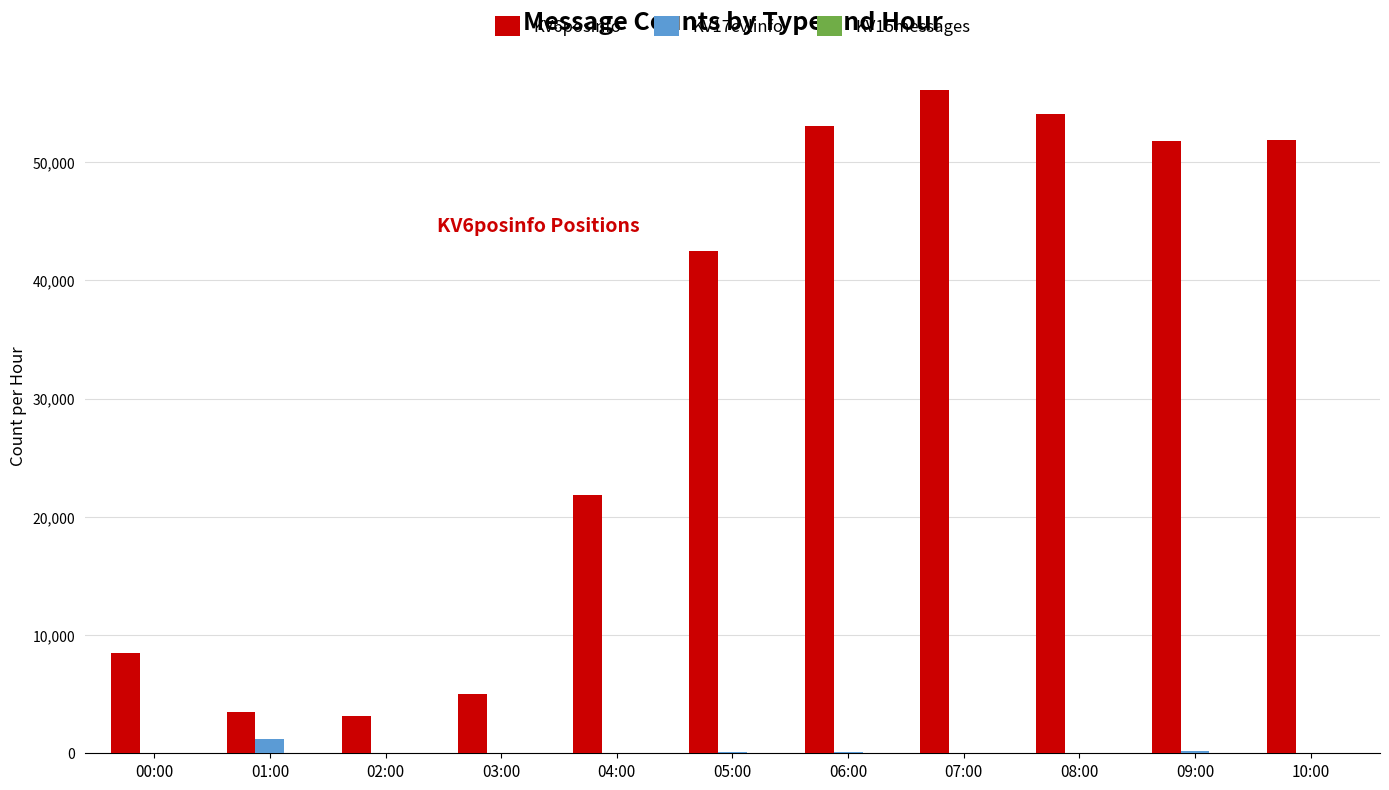

How many series are shown in this chart?

3